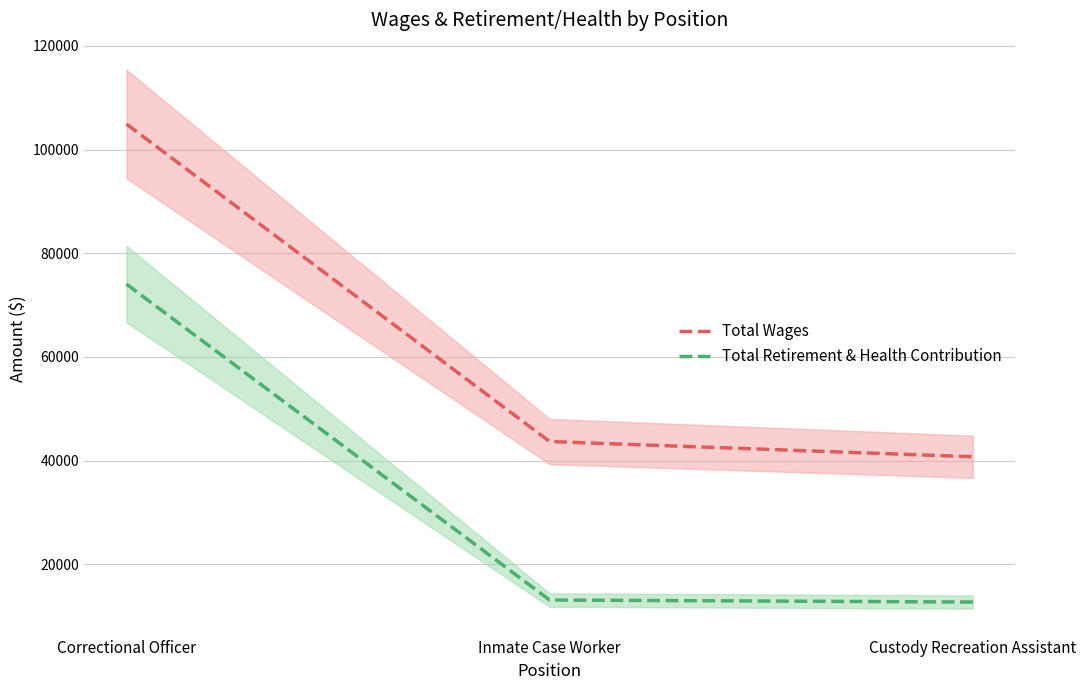

Reading left to right, extract all data points from this chart.

Total Wages: Correctional Officer=104937.8	Inmate Case Worker=43671.8	Custody Recreation Assistant=40729.6
Total Retirement & Health Contribution: Correctional Officer=74046.0	Inmate Case Worker=13092.0	Custody Recreation Assistant=12698.0